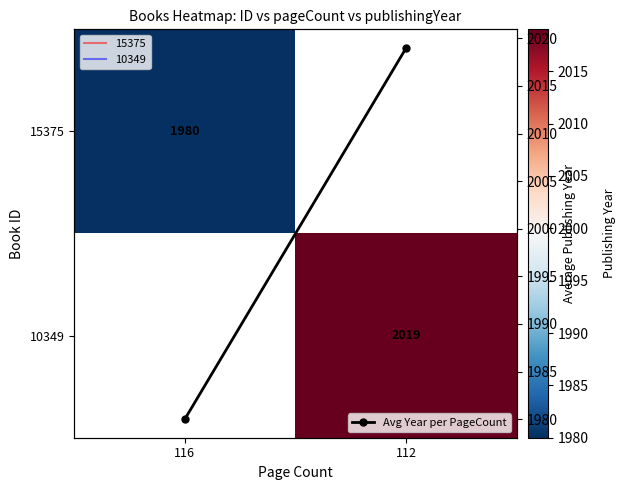

Which category has the lowest value across all series?

116